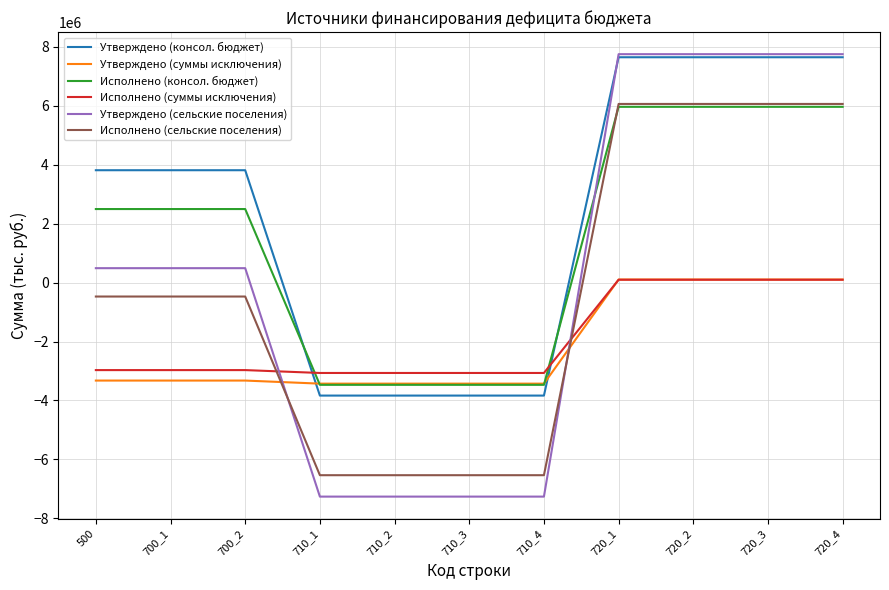

What is the smallest value displayed?

-7264265.0